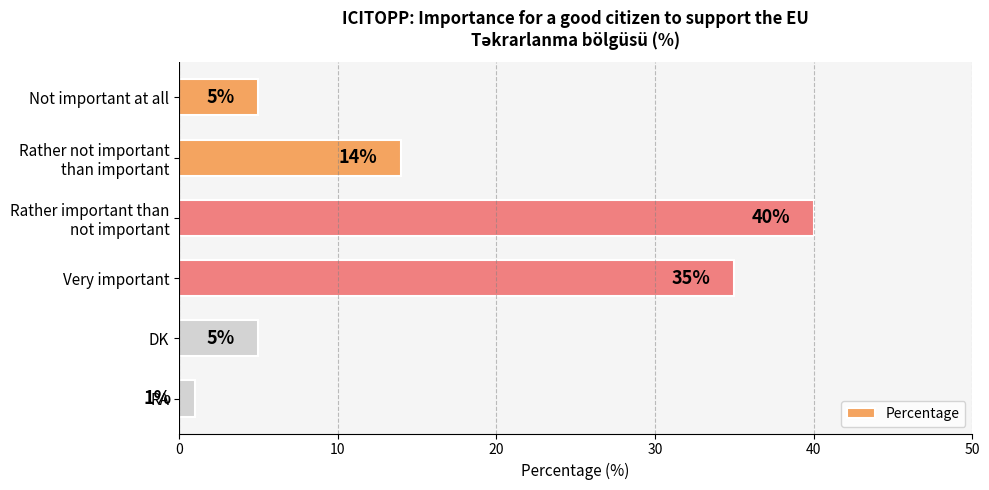

What is the difference between the values at DK and RA?

4